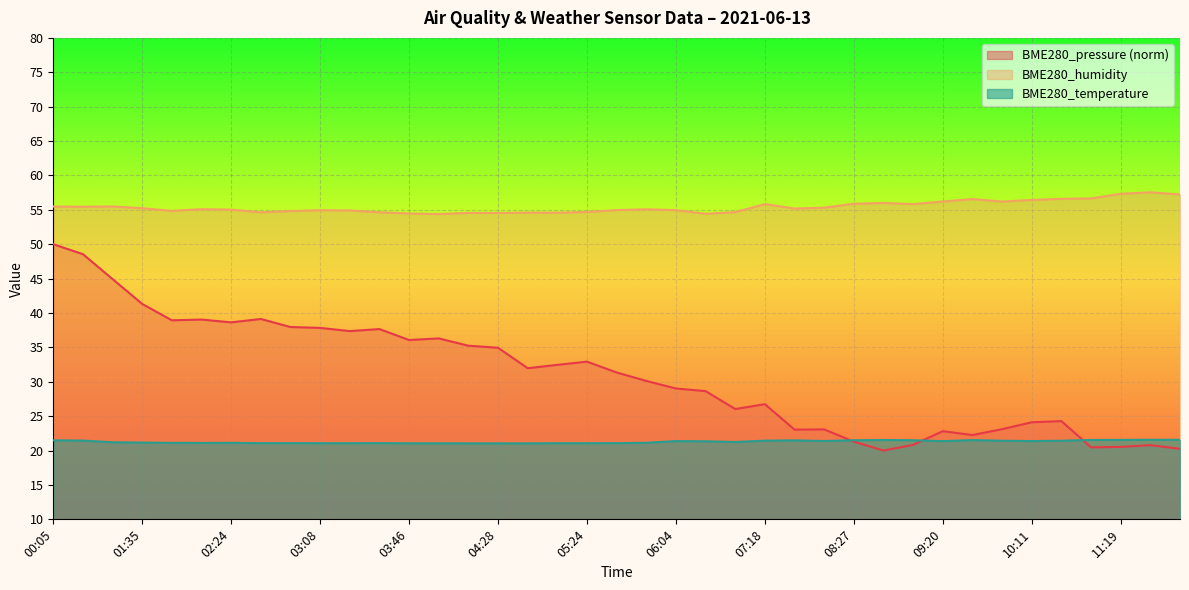

How many intersections are there between BME280_temperature and BME280_pressure_norm?

3